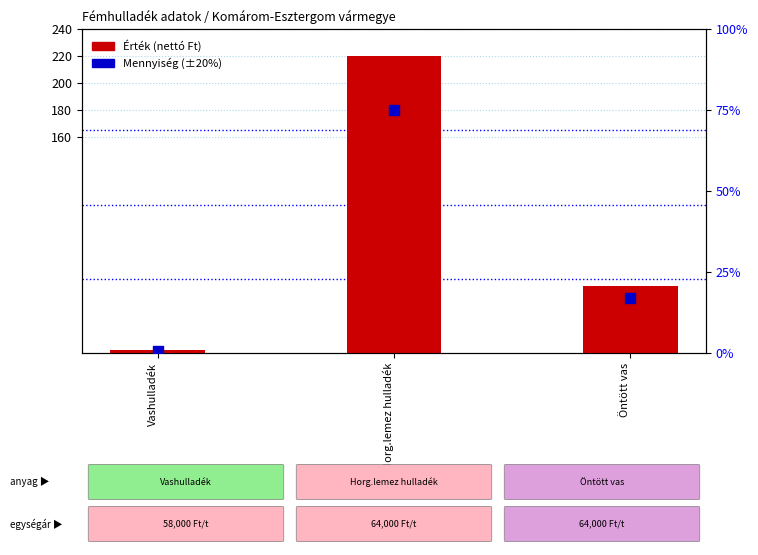

Which series has the widest spread of Y values?

Érték (nettó Ft)